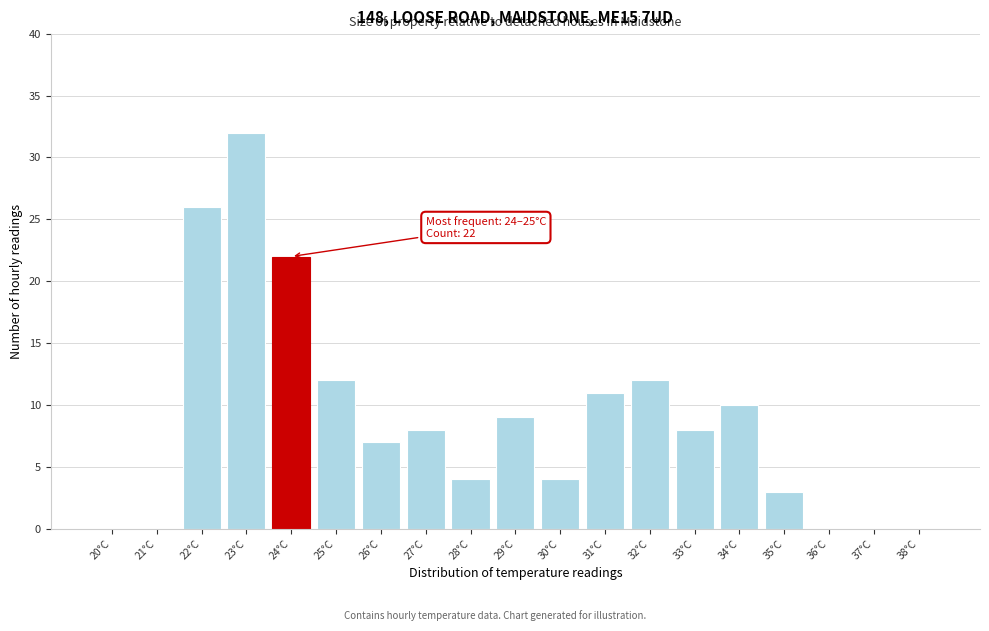

Reading left to right, extract all data points from this chart.

20°C=0	21°C=0	22°C=26	23°C=32	24°C=22	25°C=12	26°C=7	27°C=8	28°C=4	29°C=9	30°C=4	31°C=11	32°C=12	33°C=8	34°C=10	35°C=3	36°C=0	37°C=0	38°C=0